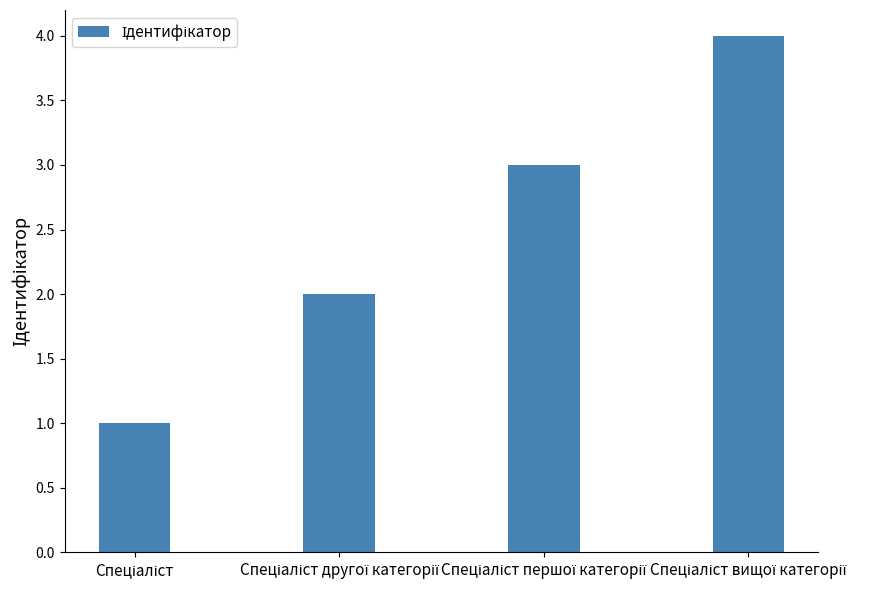

What is the greatest value displayed?

4